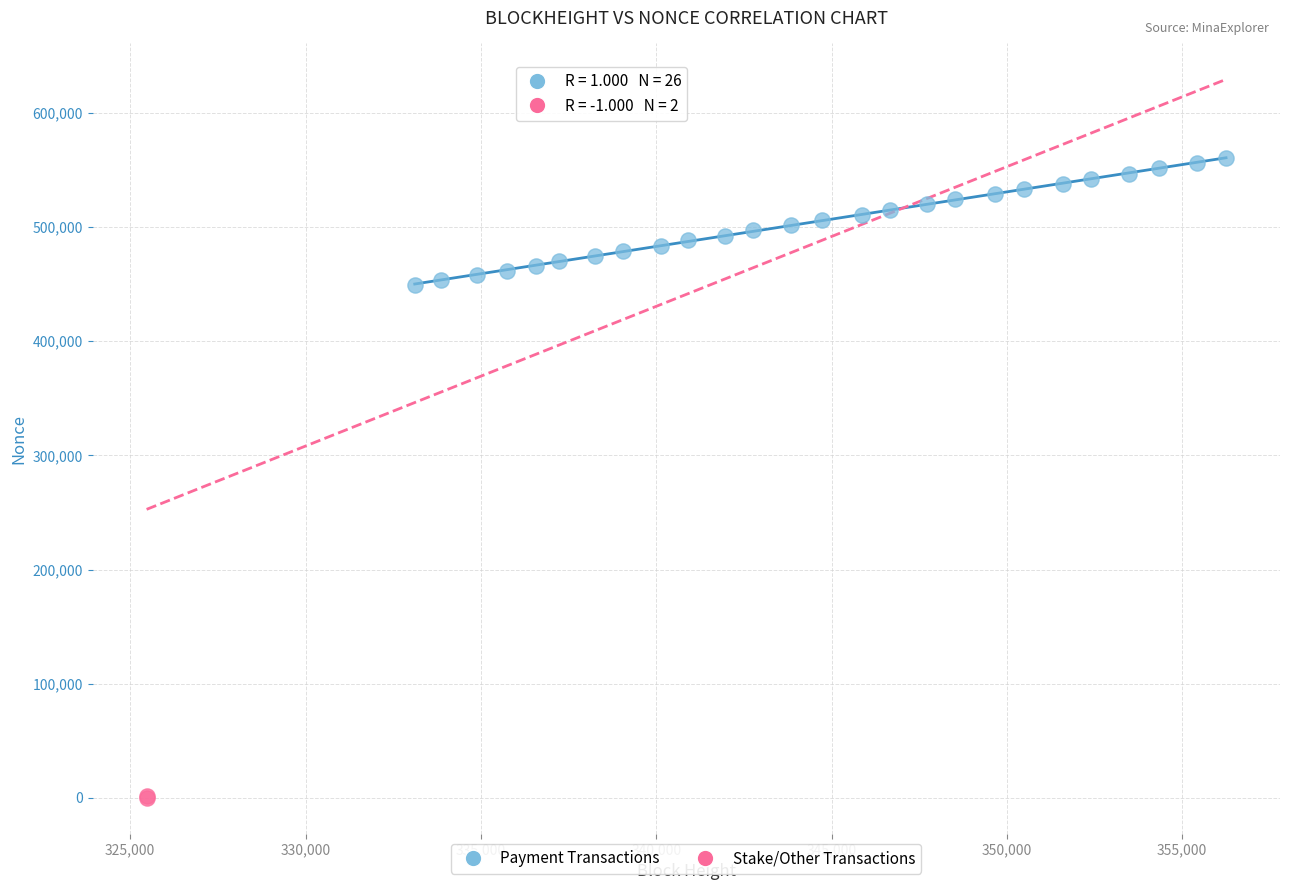

Which series reaches the minimum Y coordinate?

Stake/Other Transactions